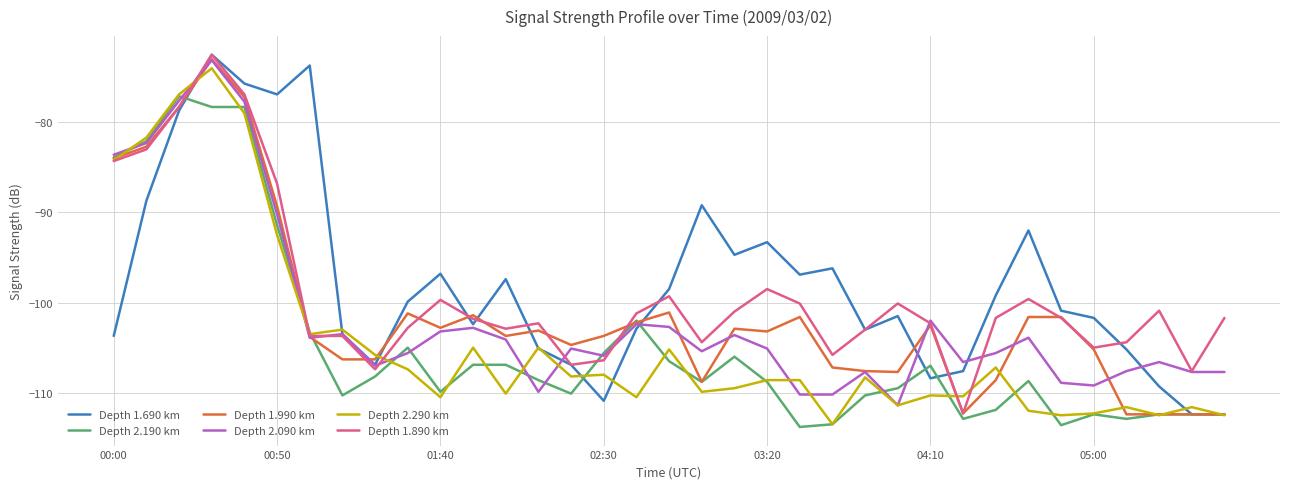

How many lines are shown in the chart?

6